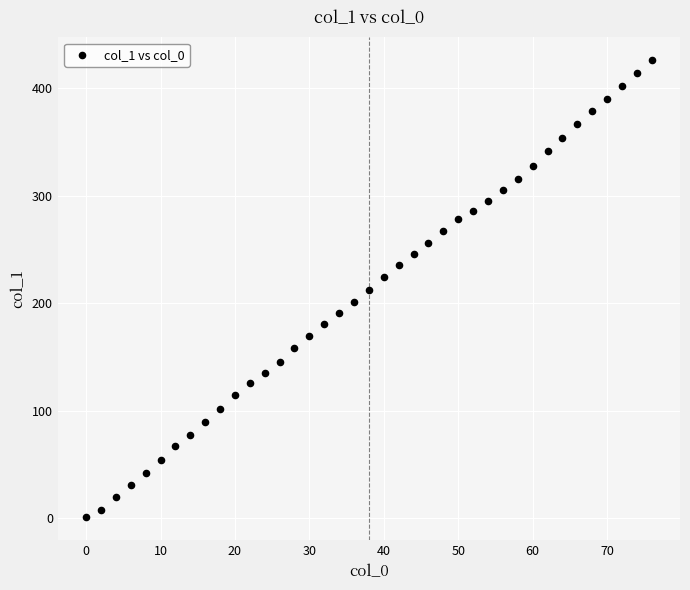

What is the range of X values (max minus min)?

76